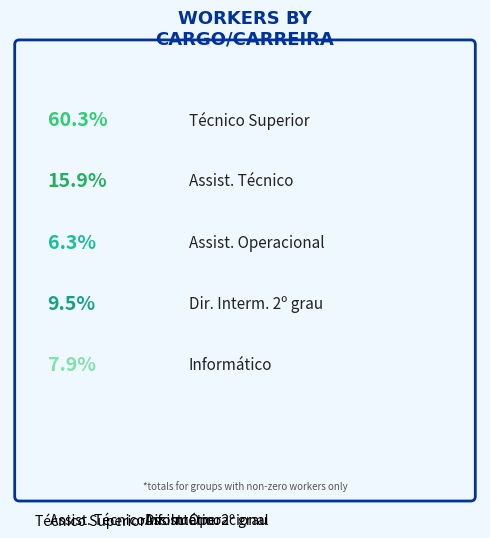

Which has a higher value, Assist. Operacional or Técnico Superior?

Técnico Superior